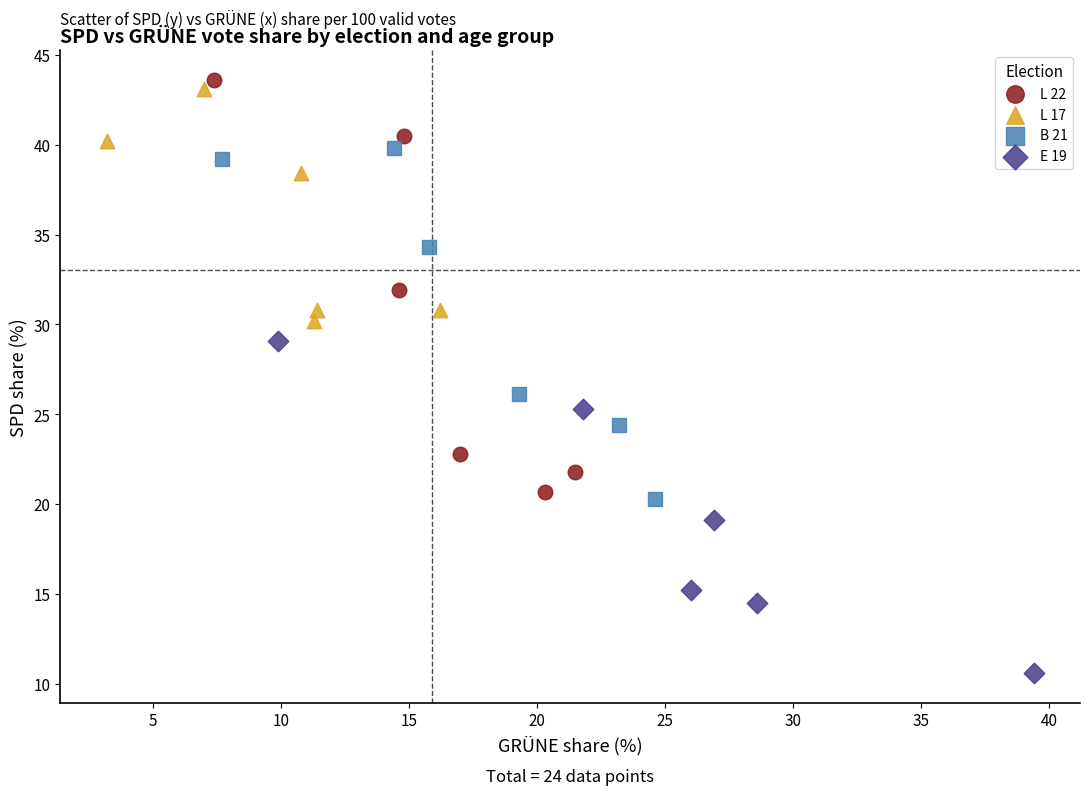

What are all the series names shown in the legend?

L 22, L 17, B 21, E 19